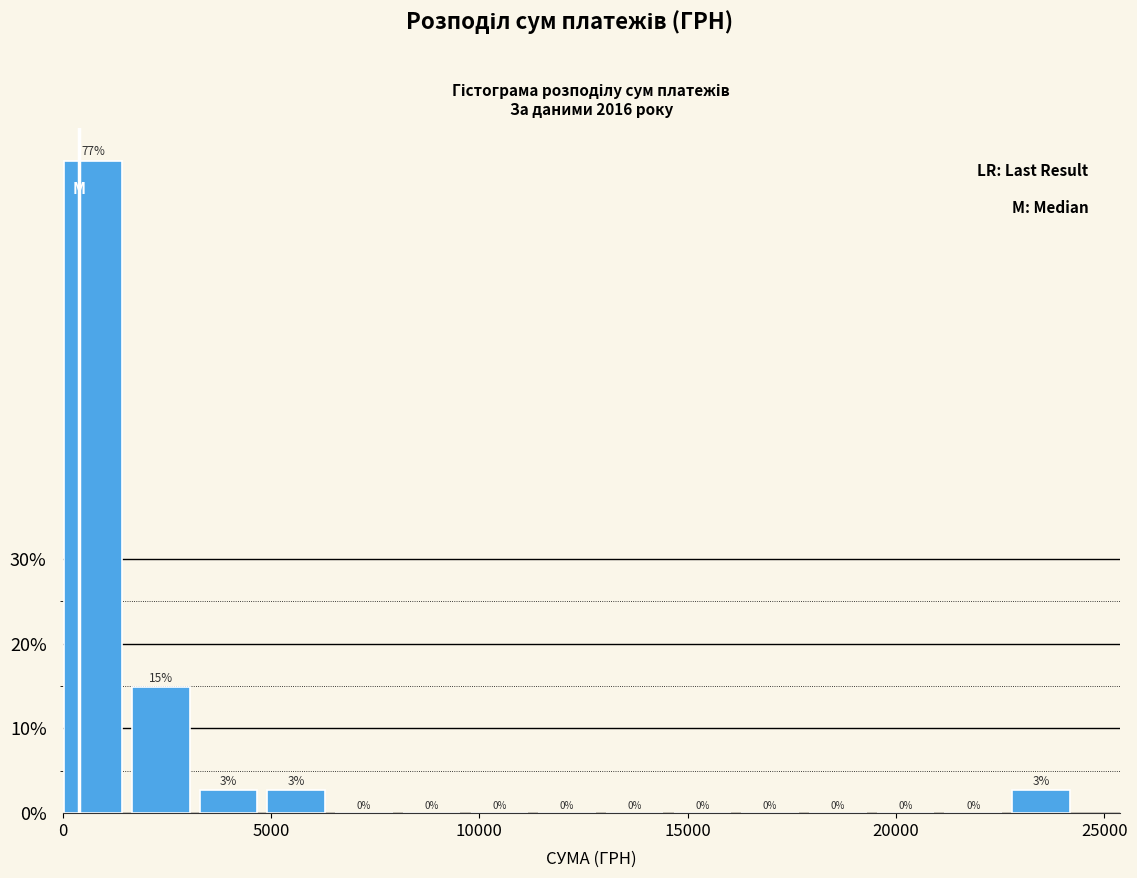

Around what value on the x-axis is the tallest bar? Give the approximate position of its centre, as read against the axis.

500